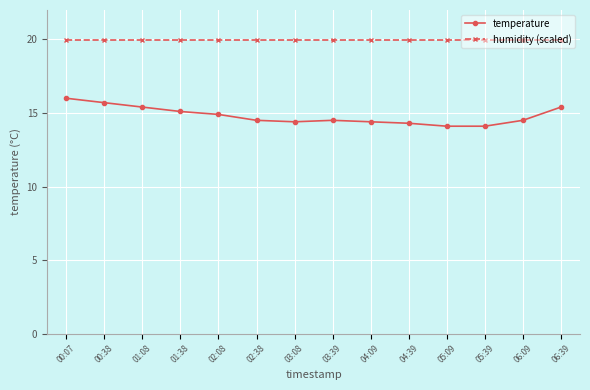

What is the difference between the maximum and minimum values in the temperature series?

1.9